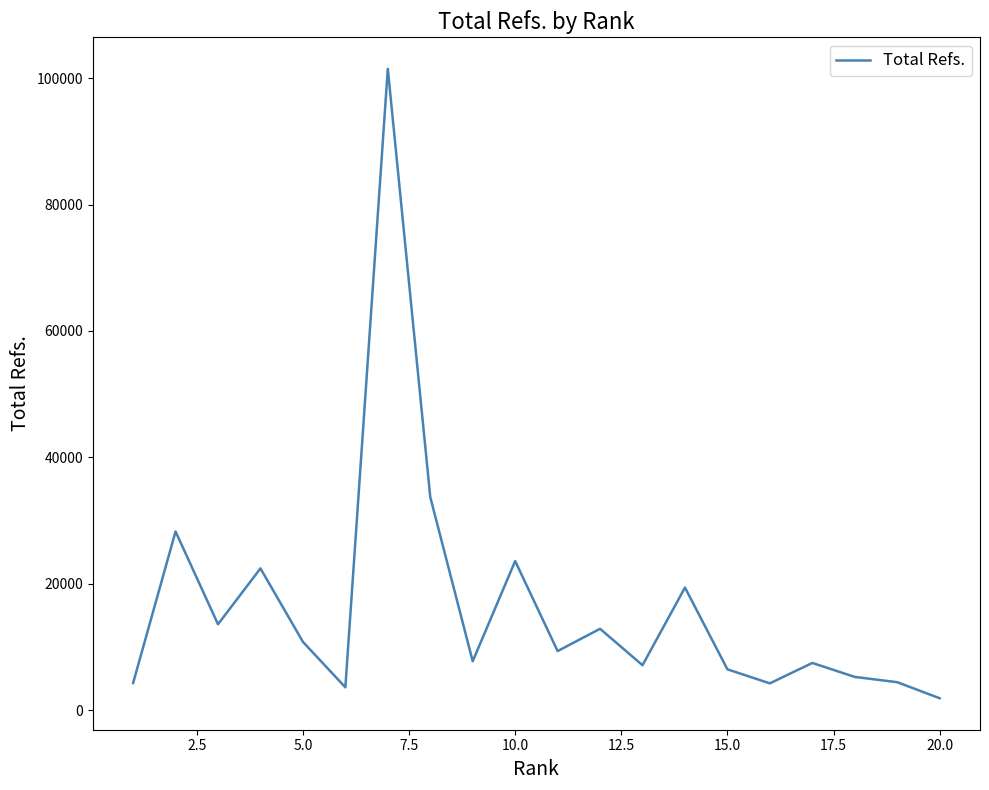

What is the difference between the maximum and minimum values?

99588